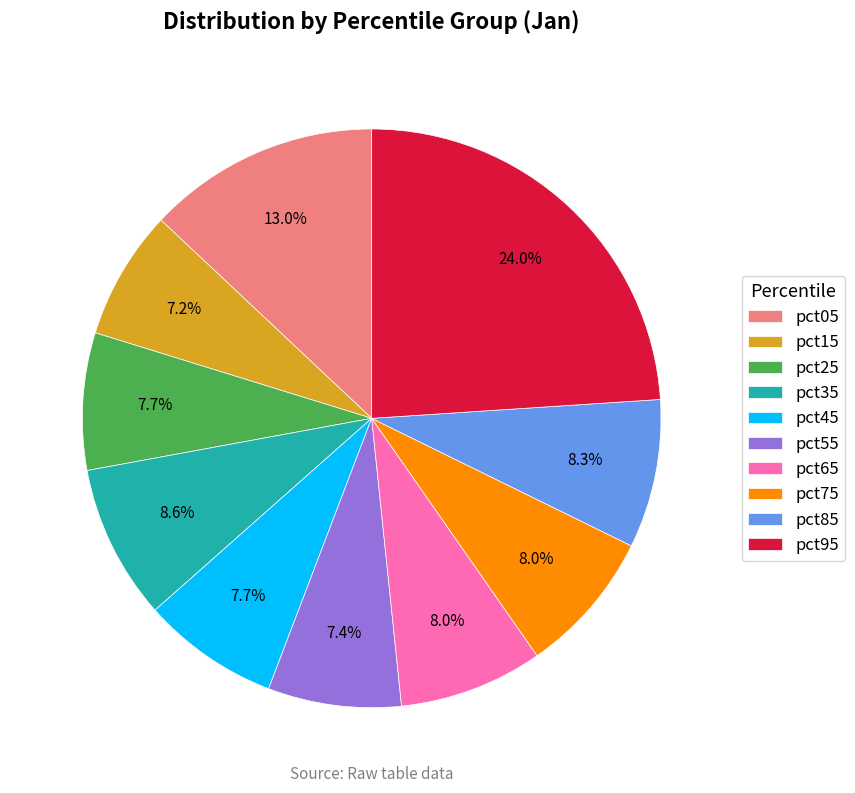

What percentage do pct05 and pct65 together represent?

21.0%